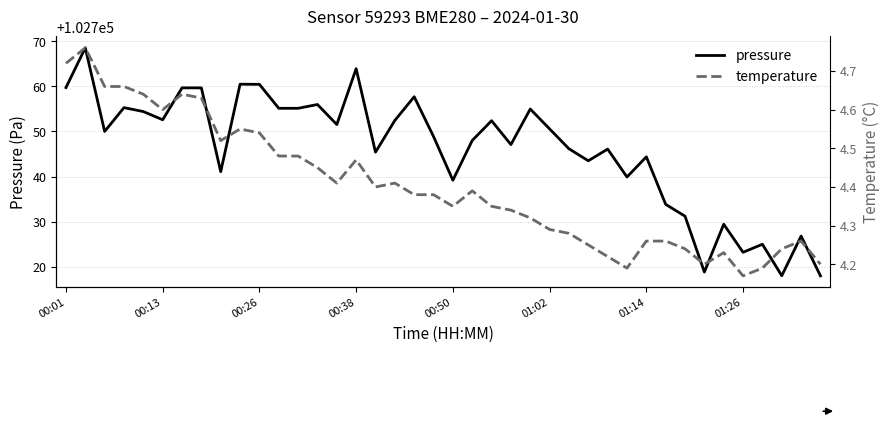

Which series has the widest spread of values?

pressure